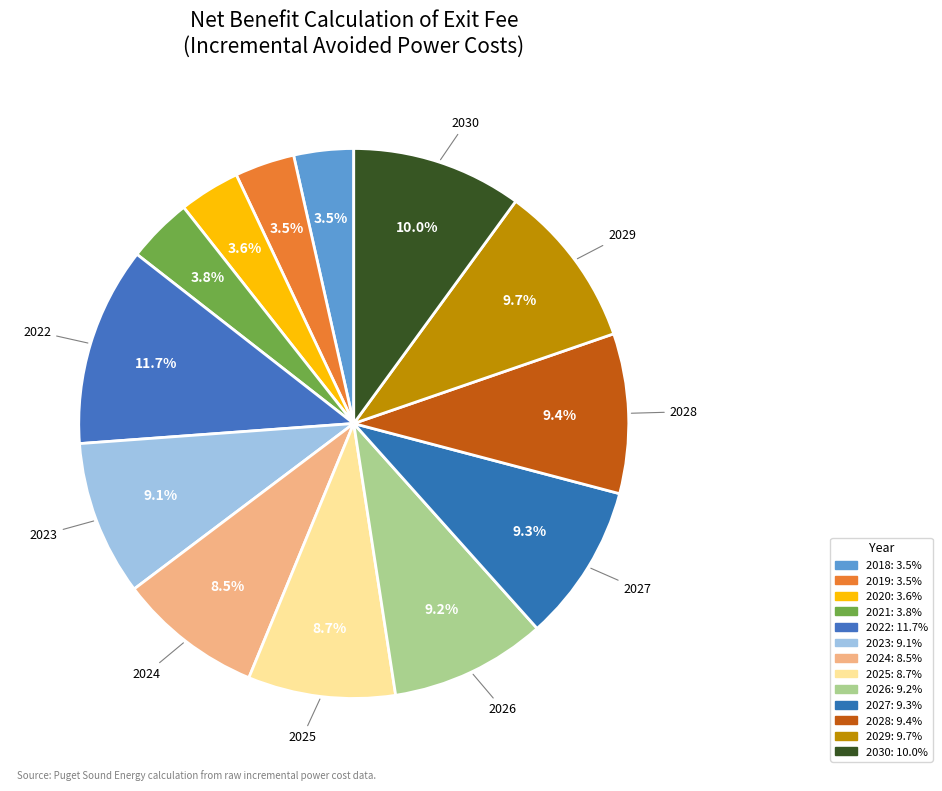

How many segments does this pie chart have?

13